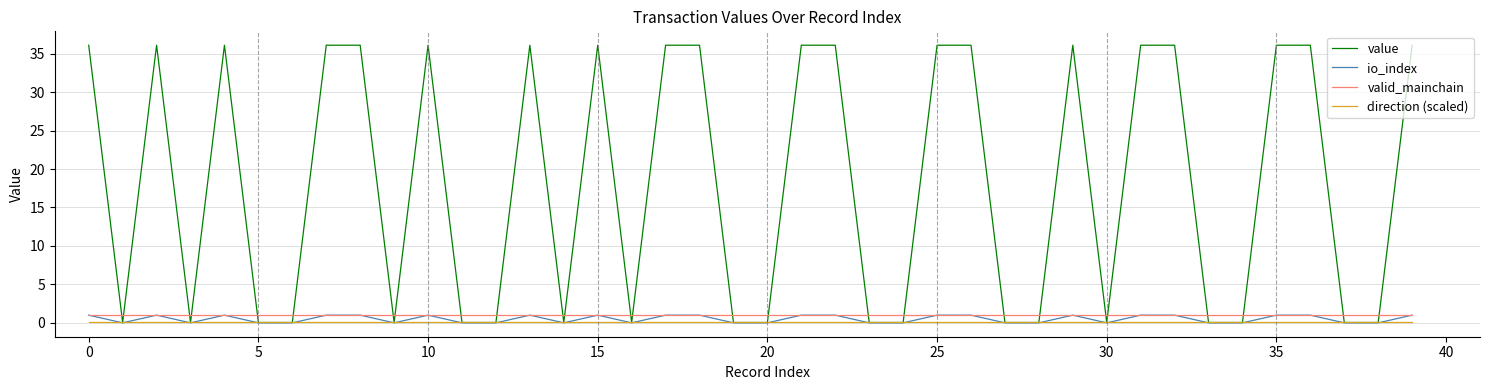

True or false: direction (scaled) and valid_mainchain intersect in this chart.

False